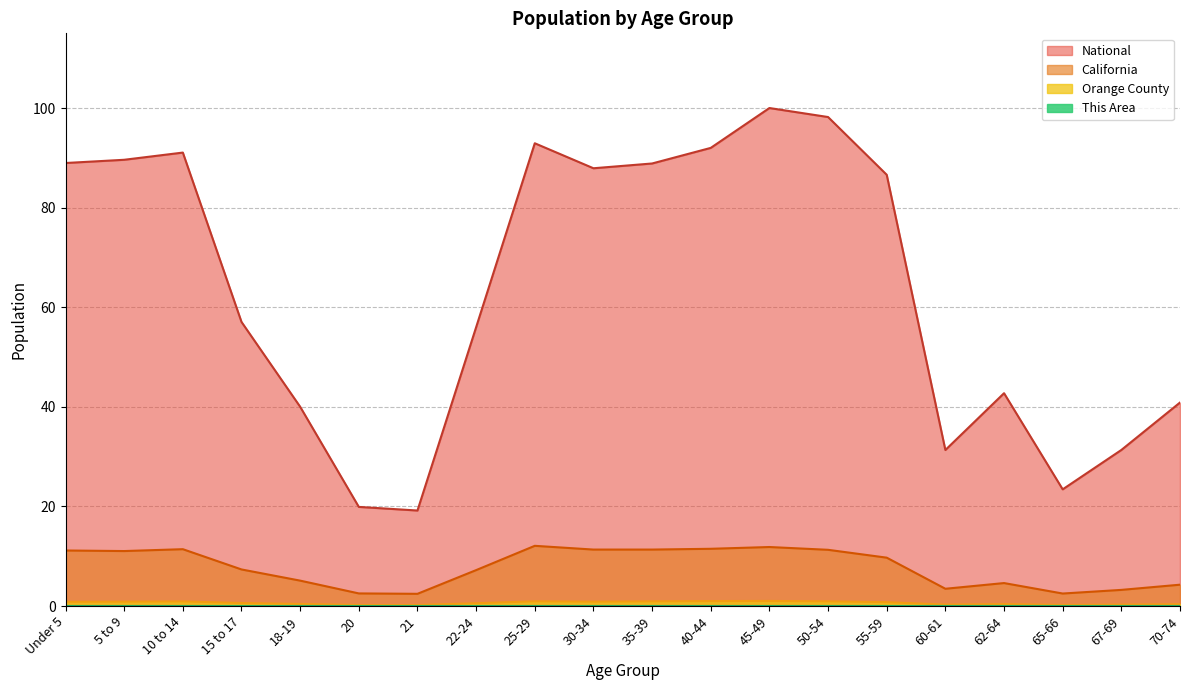

What is the difference between the highest and lowest values at 65-66?

23.4